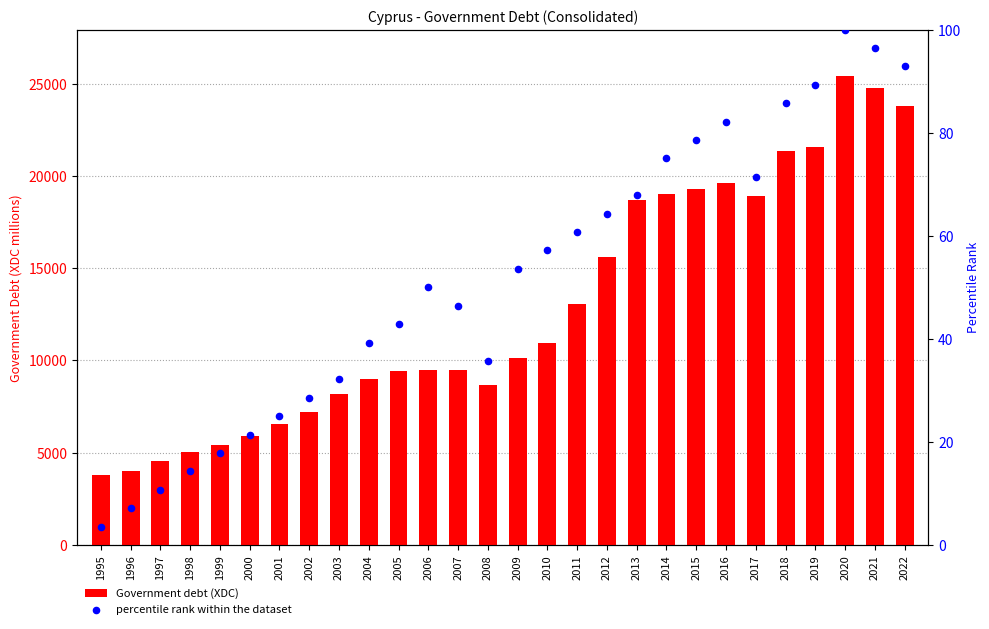

Which series has the largest total across all categories?

Government debt (XDC)